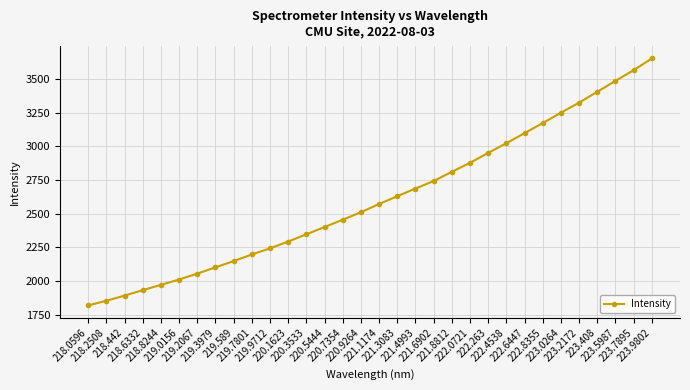

Reading left to right, list all the values displayed in this chart.

218.0596=1818.7	218.2508=1853.0	218.442=1891.6	218.6332=1931.9	218.8244=1971.3	219.0156=2011.0	219.2067=2054.8	219.3979=2101.4	219.589=2147.9	219.7801=2197.0	219.9712=2242.6	220.1623=2293.3	220.3533=2346.9	220.5444=2401.2	220.7354=2455.2	220.9264=2511.1	221.1174=2572.2	221.3083=2629.9	221.4993=2687.2	221.6902=2743.0	221.8812=2811.3	222.0721=2878.0	222.263=2952.0	222.4538=3023.7	222.6447=3098.6	222.8355=3173.8	223.0264=3250.3	223.2172=3325.5	223.408=3406.0	223.5987=3487.1	223.7895=3566.8	223.9802=3653.7